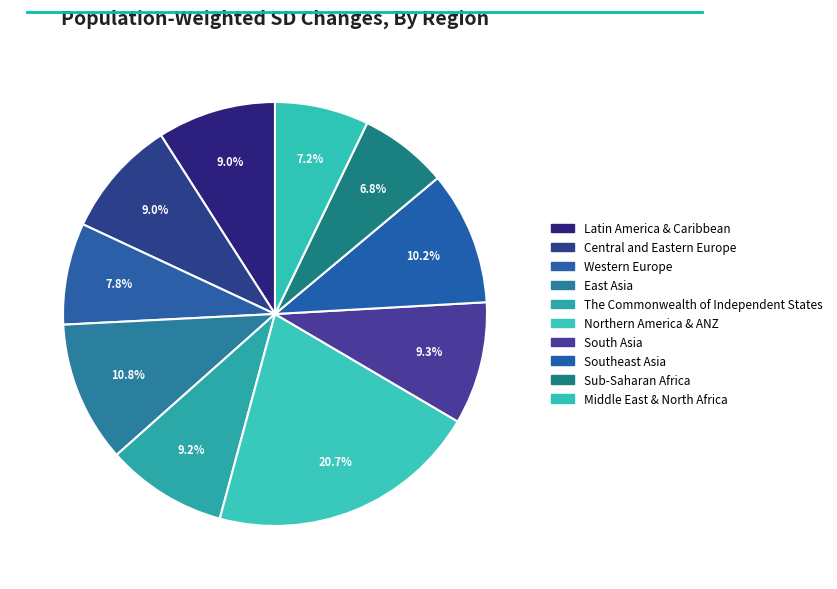

To the nearest percent, what is the combined percentage of Latin America & Caribbean and Central and Eastern Europe?

18%